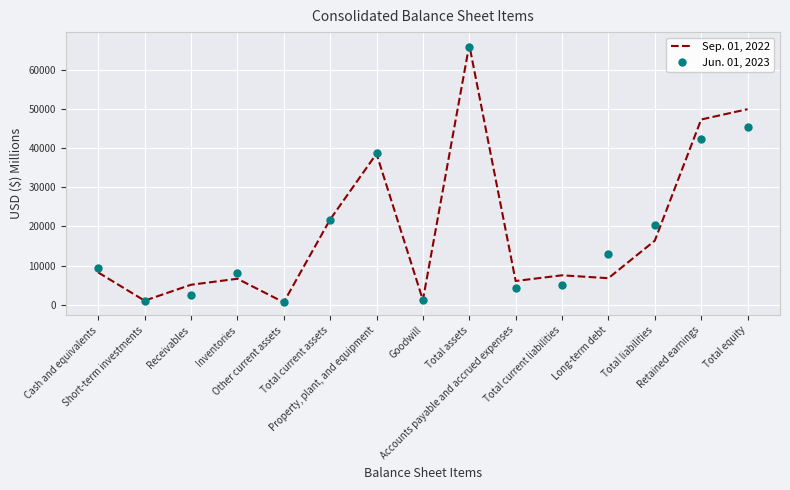

At Retained earnings, list the series in order from smallest to largest.

Jun. 01, 2023, Sep. 01, 2022